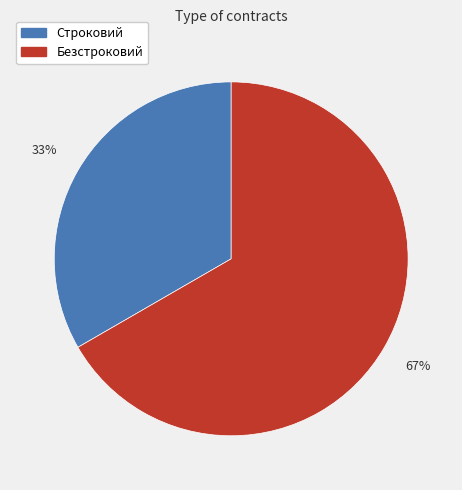

To the nearest percent, what portion does Строковий represent?

33%